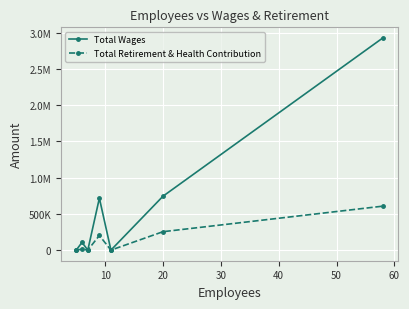

What is the value of the Total Retirement & Health Contribution point at the 6th from the left?

254059